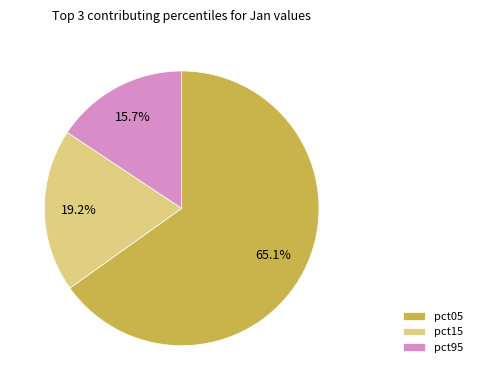

How much of the chart is everything except pct15?

80.8%